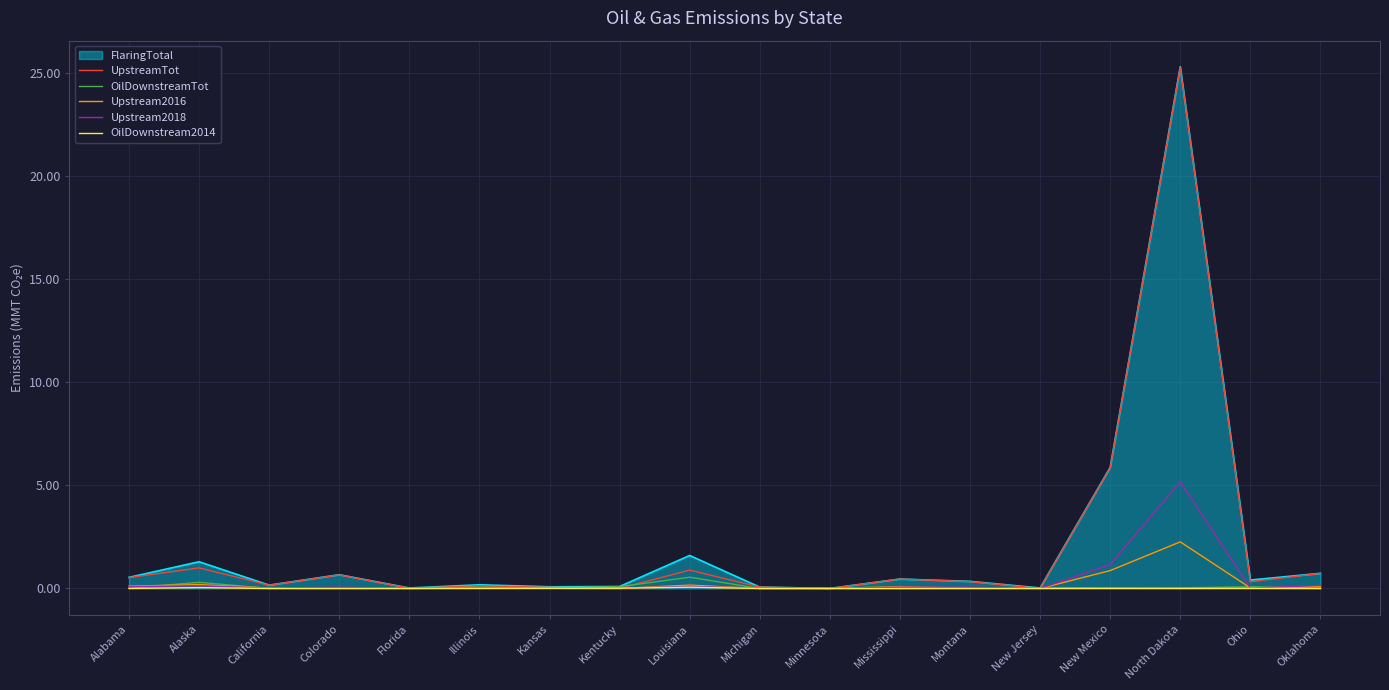

Does the chart have visible grid lines?

Yes